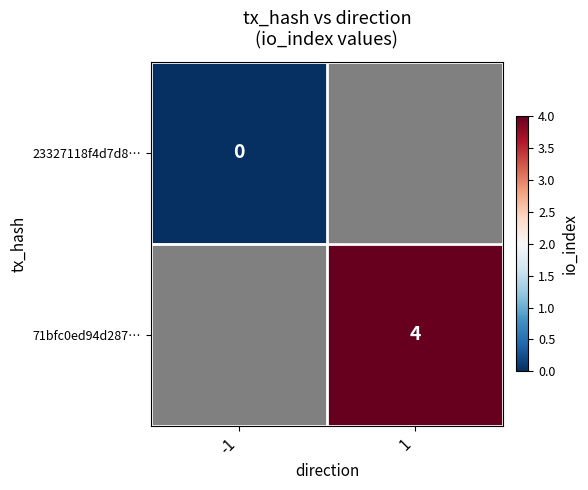

Is it true that 71bfc0ed94d287… equals 2 at 1?

False